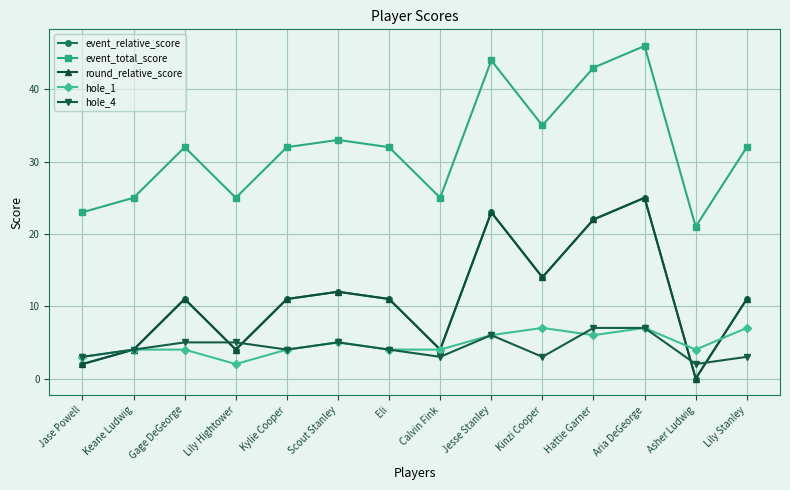

What is the label of the 2nd point from the left?

Keane Ludwig